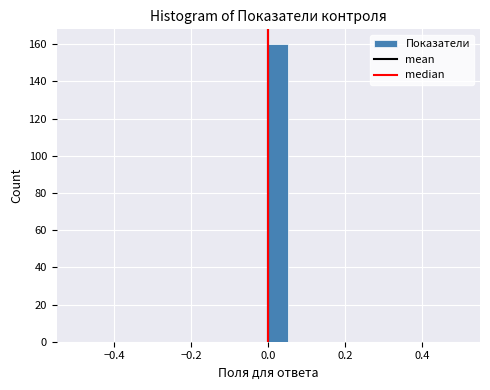

Read against the x-axis, roughly where is the centre of the tallest bar?

0.02